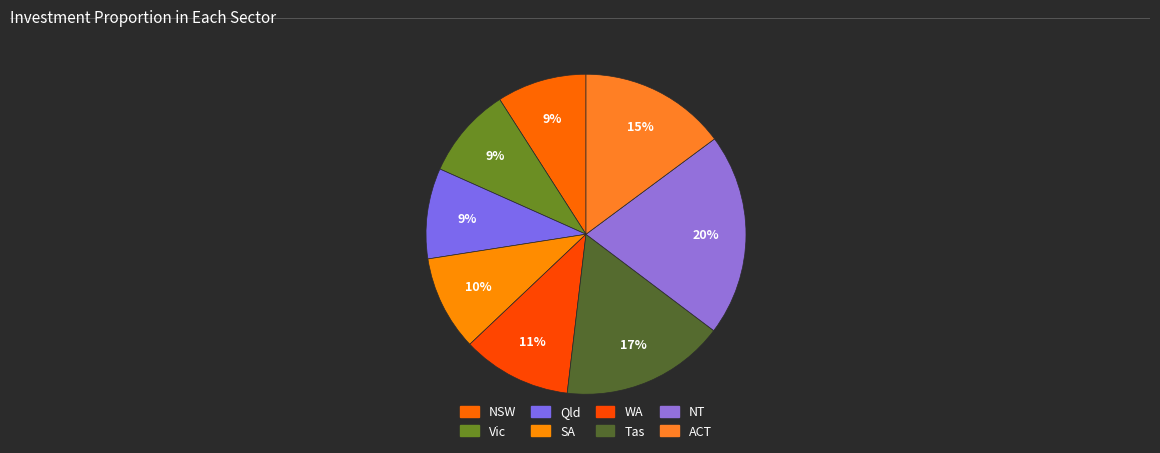

Does any single category account for the majority?

No